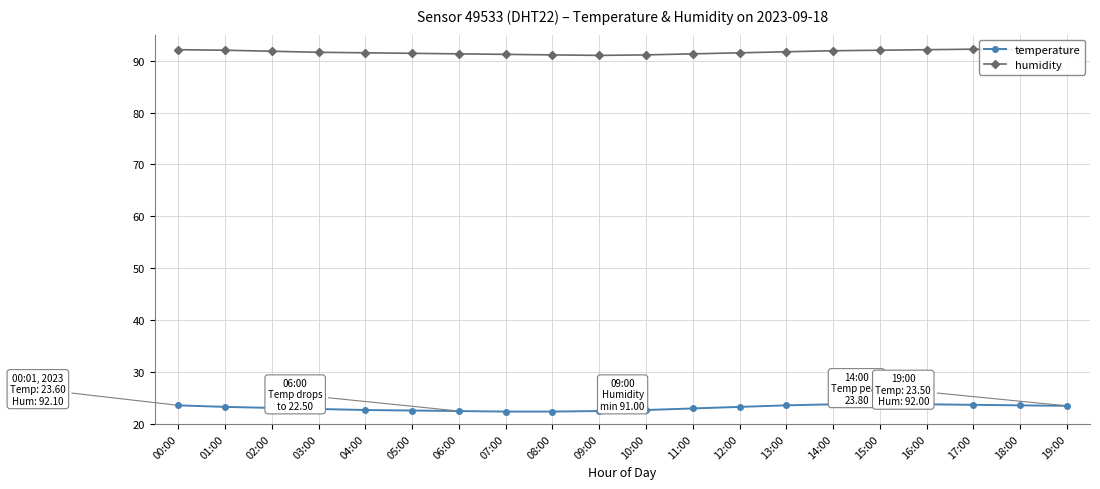

How many lines are shown in the chart?

2